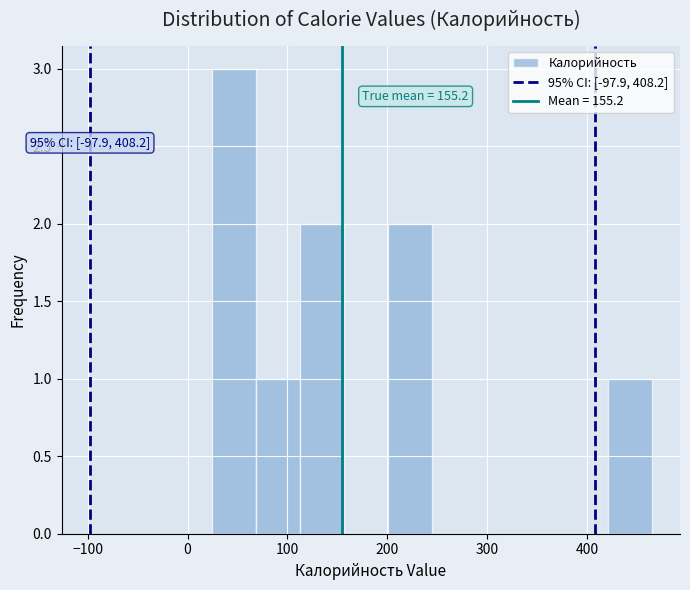

Which range on the x-axis has the tallest bar?

20 to 70